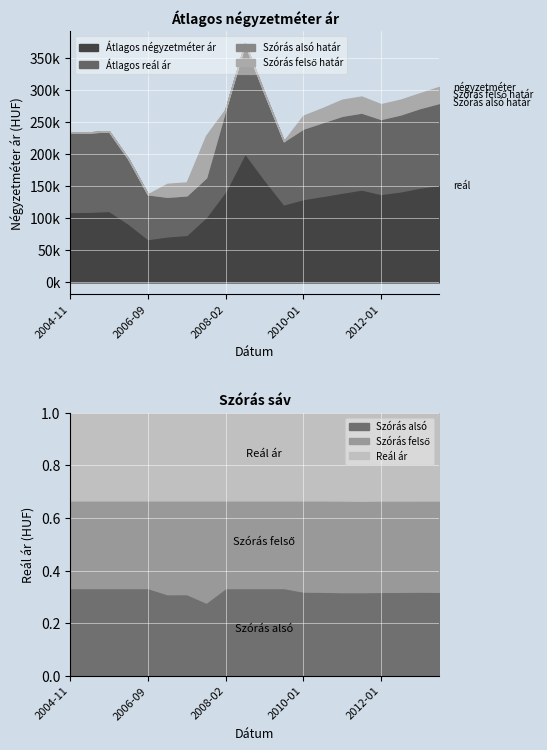

True or false: Átlagos négyzetméter ár and Szórás alsó határ intersect in this chart.

False